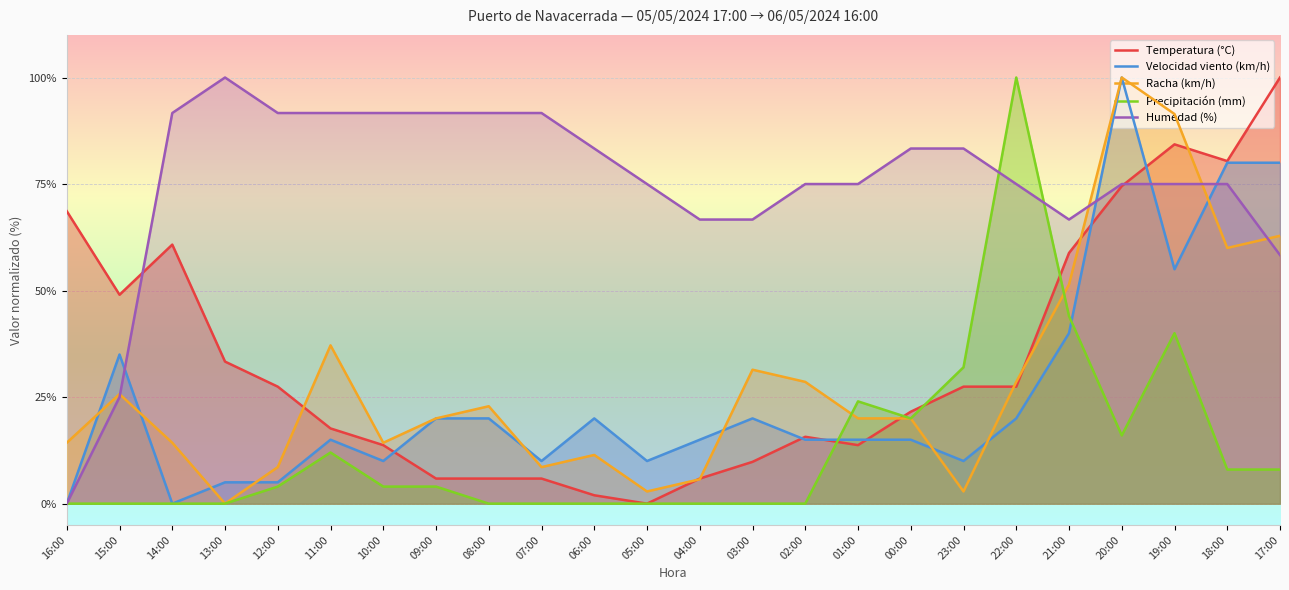

How many interior local peaks does the Humedad (%) series have?

1